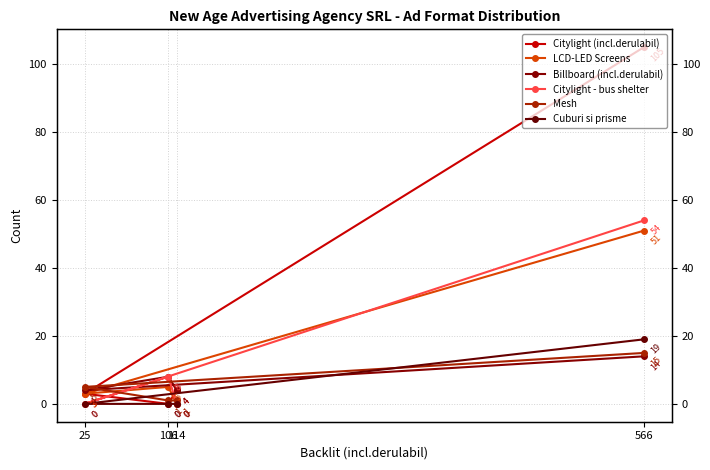

Does the chart display data point markers on the line(s)?

Yes